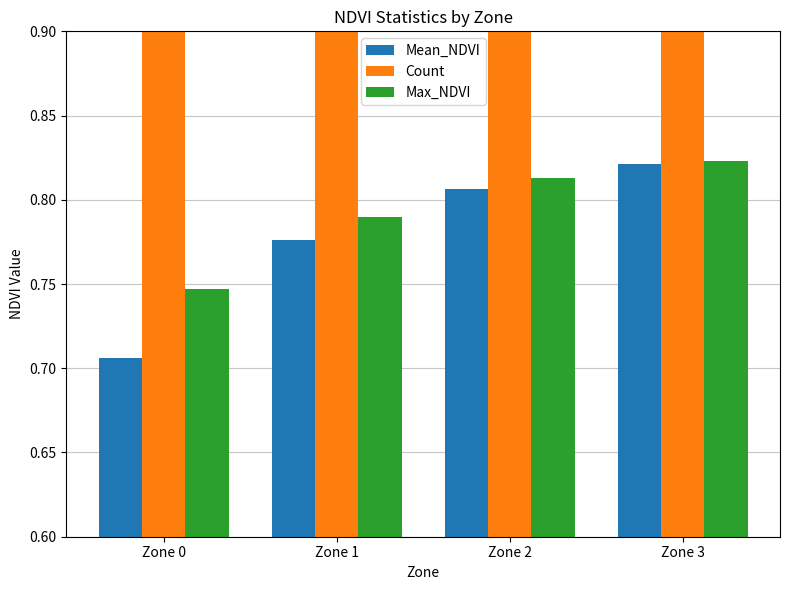

True or false: Max_NDVI has a value of 0.5 at Zone 0.

False